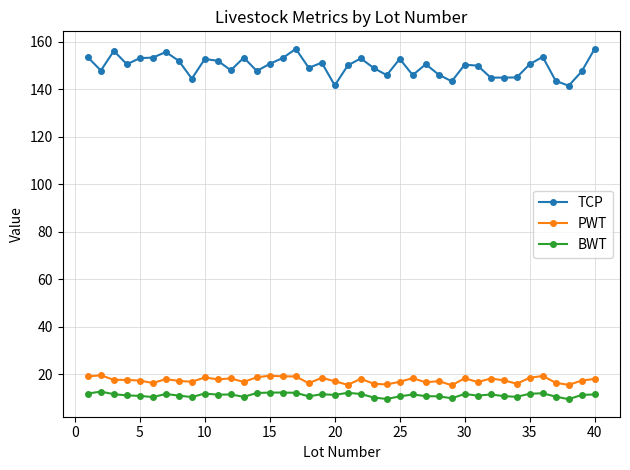

At how many categories does at least one series exceed 83?

40